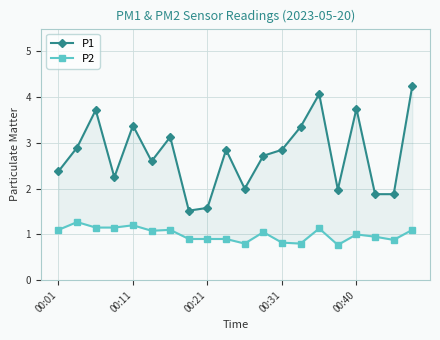

How many interior local peaks does the P2 series have?

6